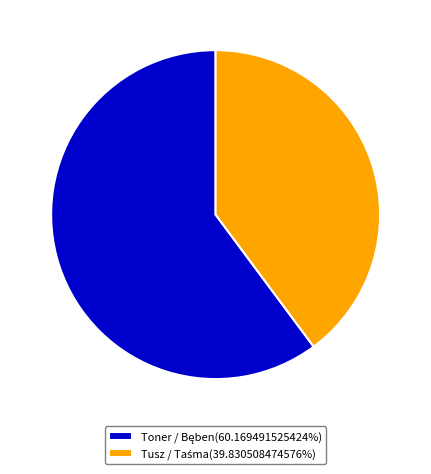

Is there any slice that represents more than half of the pie?

Yes